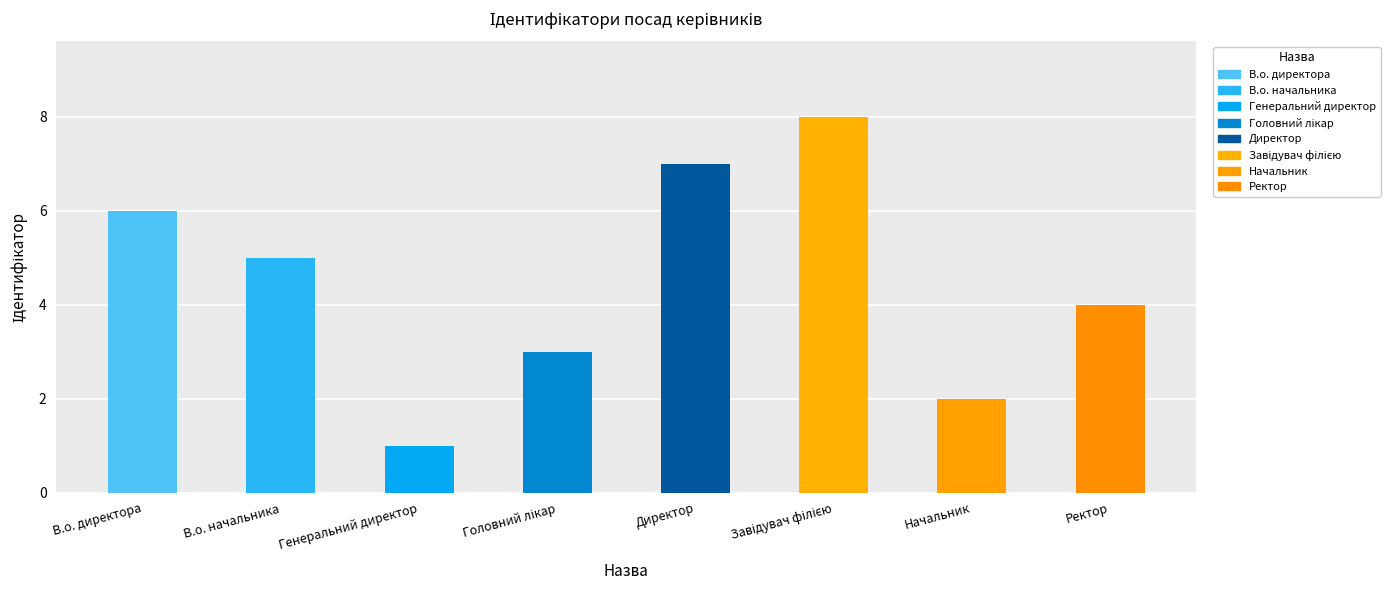

Which label corresponds to the smallest value in the chart?

Генеральний директор